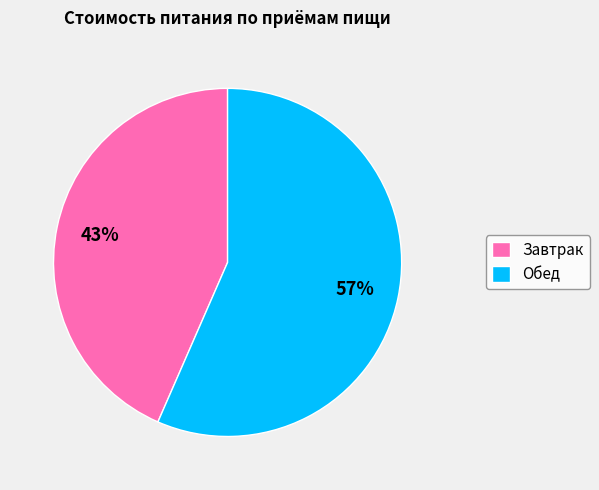

How many slices are in this pie chart?

2